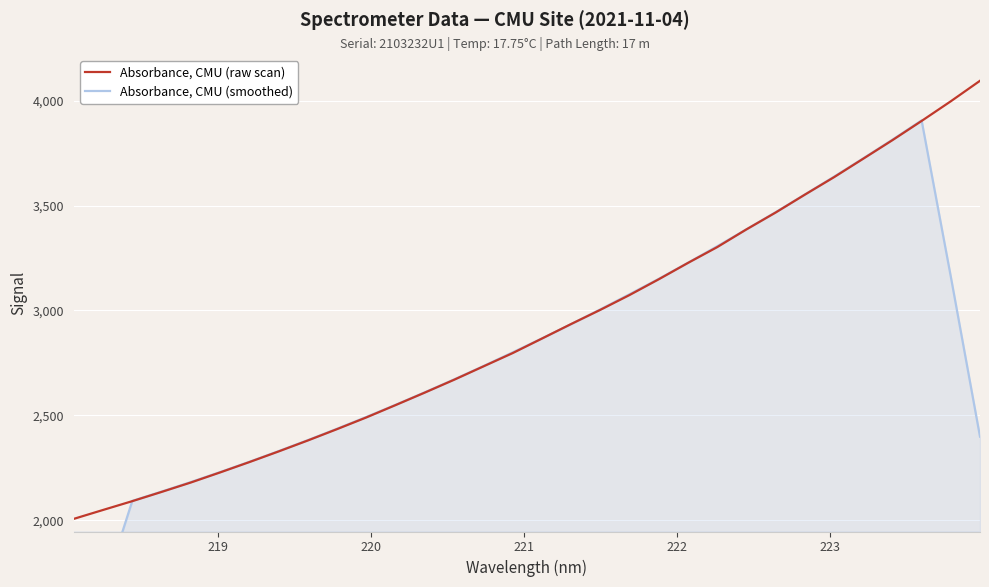

How many values in the Absorbance, CMU (smoothed) series are below 2800?

16